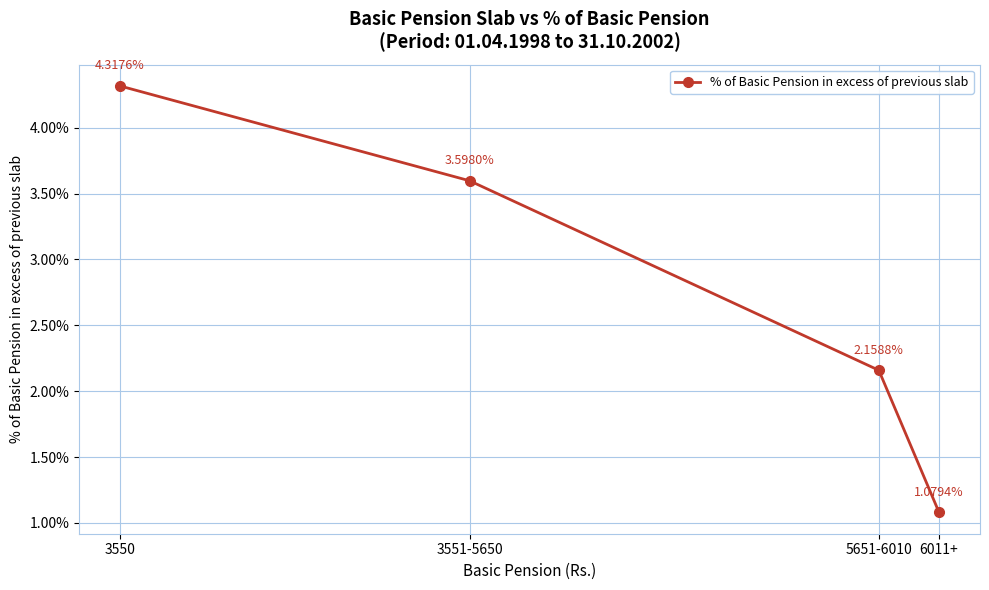

How many data points are above 3?

2